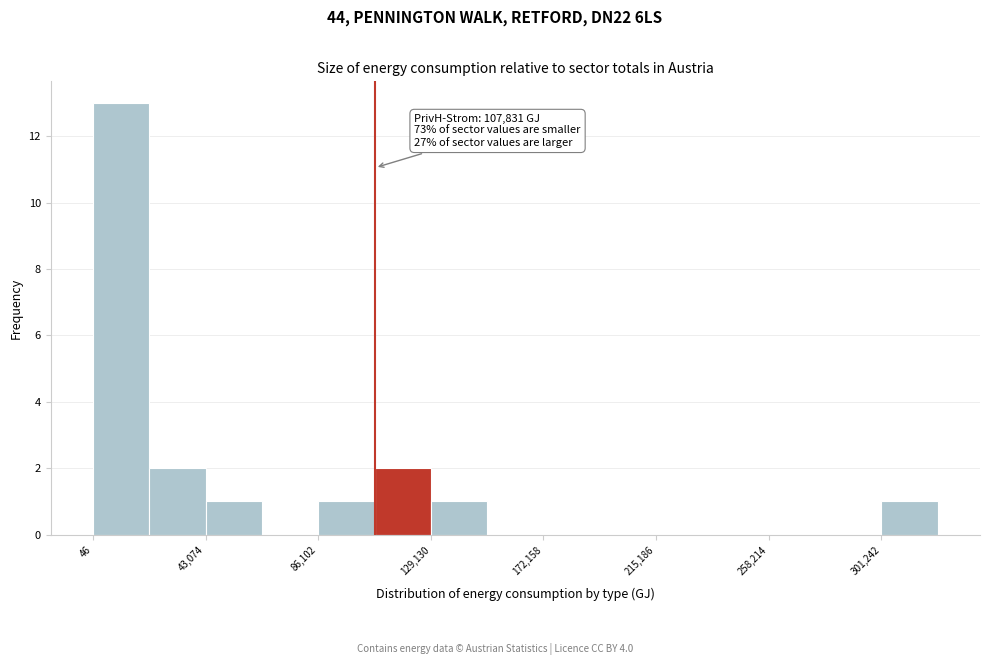

Over which range of the x-axis is the bar tallest?

0 to 20000